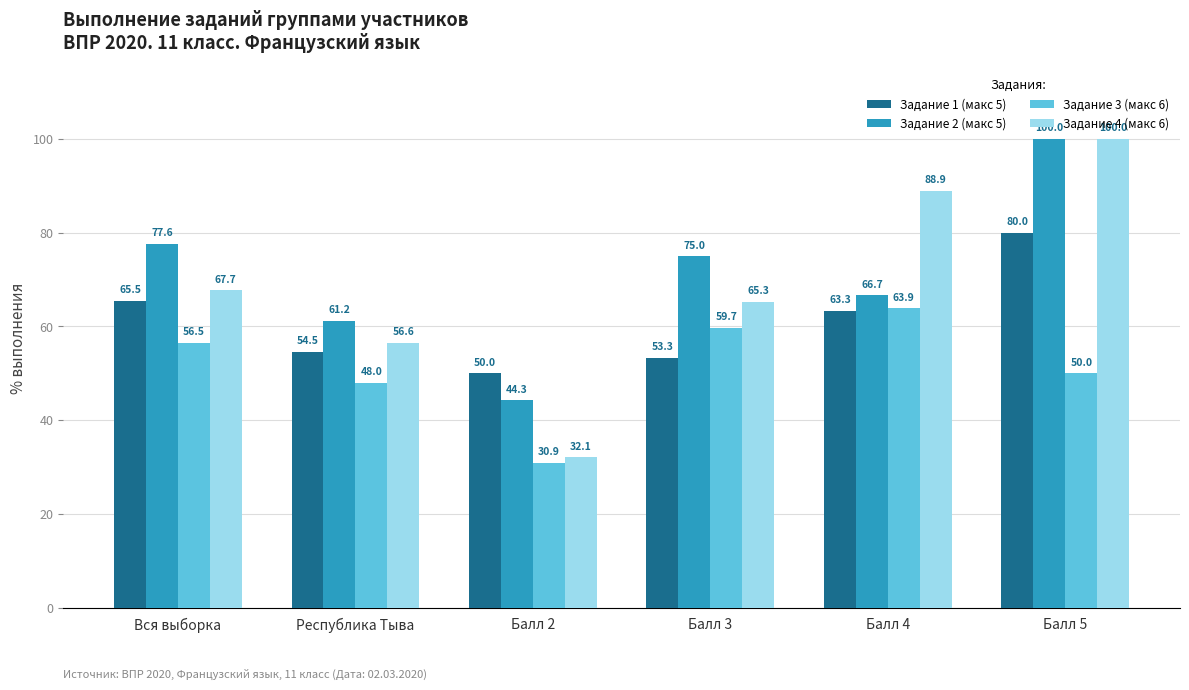

How many values in the Задание 4 (макс 6) series exceed 67?

3